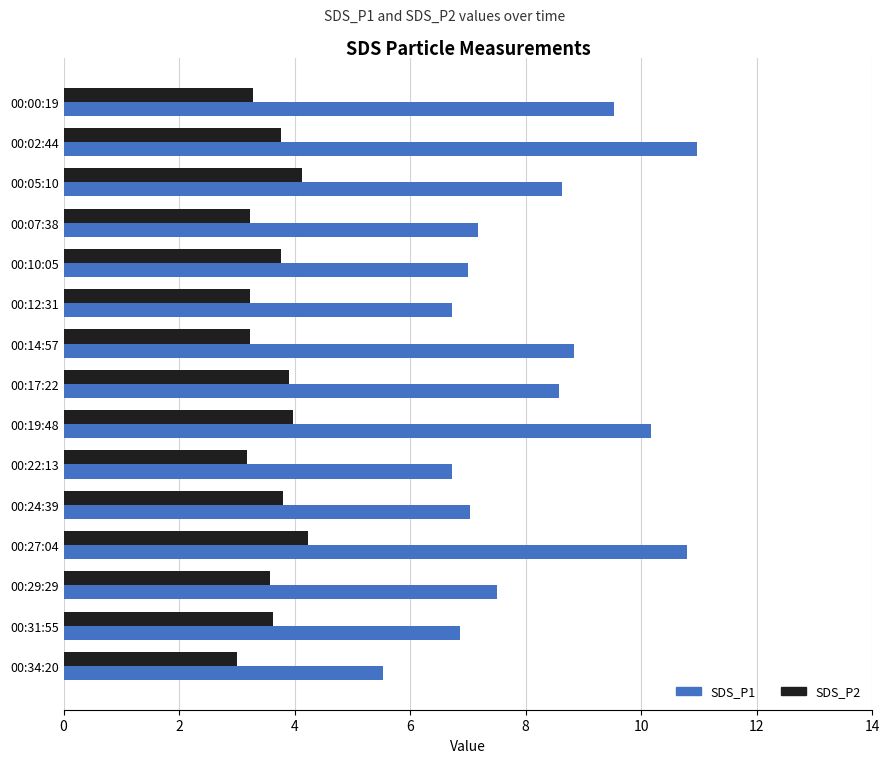

At how many categories does at least one series exceed 9?

4